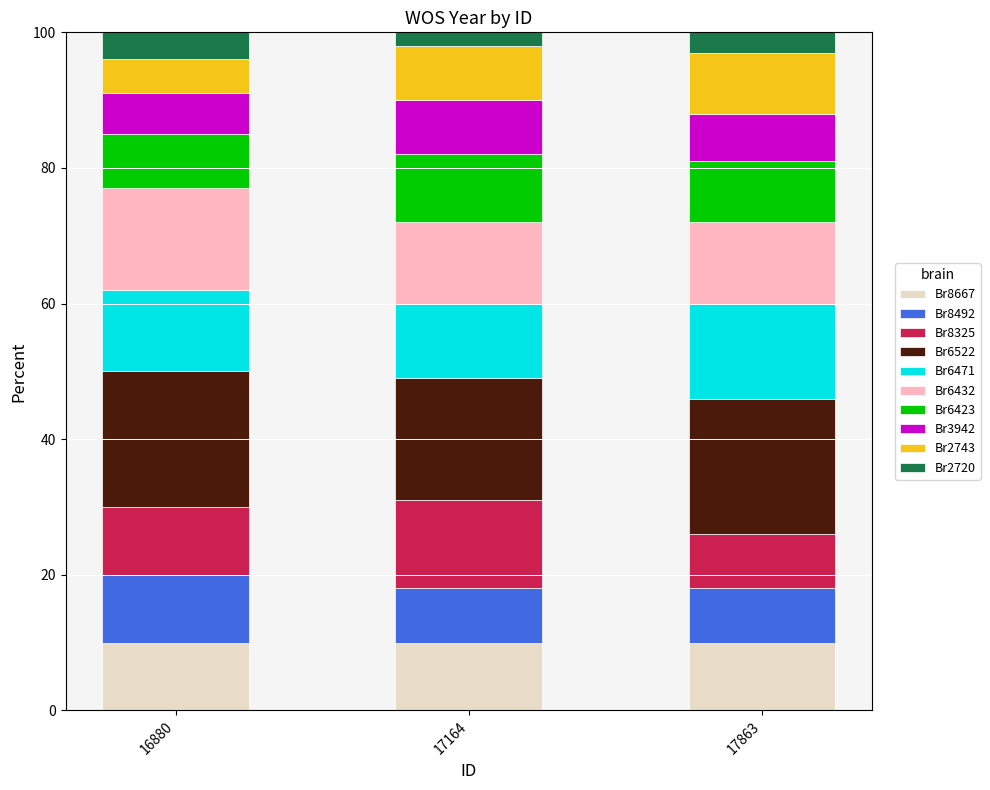

What is the average value of the Br8667 series?

10